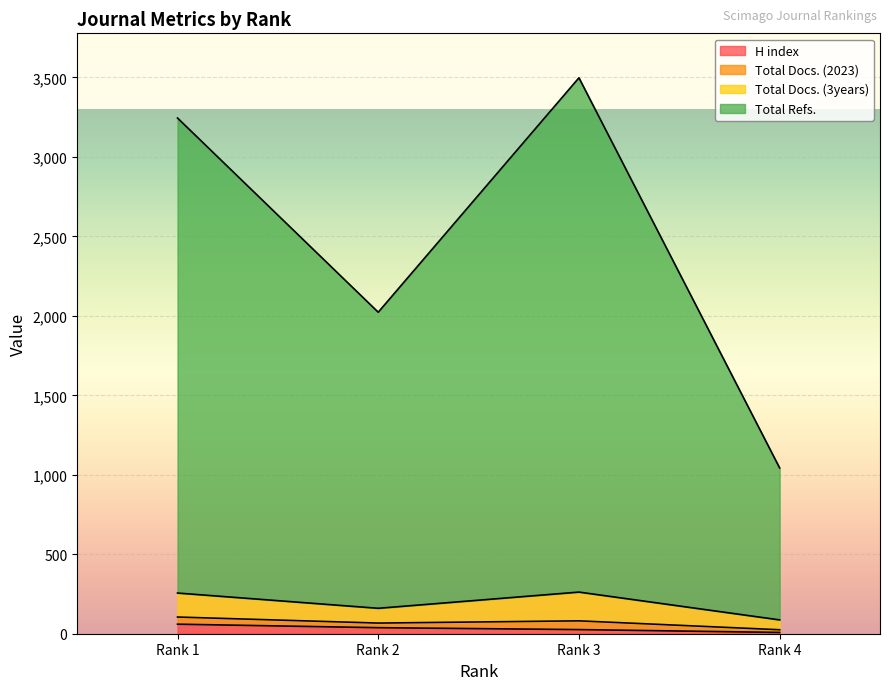

What are all the series names shown in the legend?

H index, Total Docs. (2023), Total Docs. (3years), Total Refs.